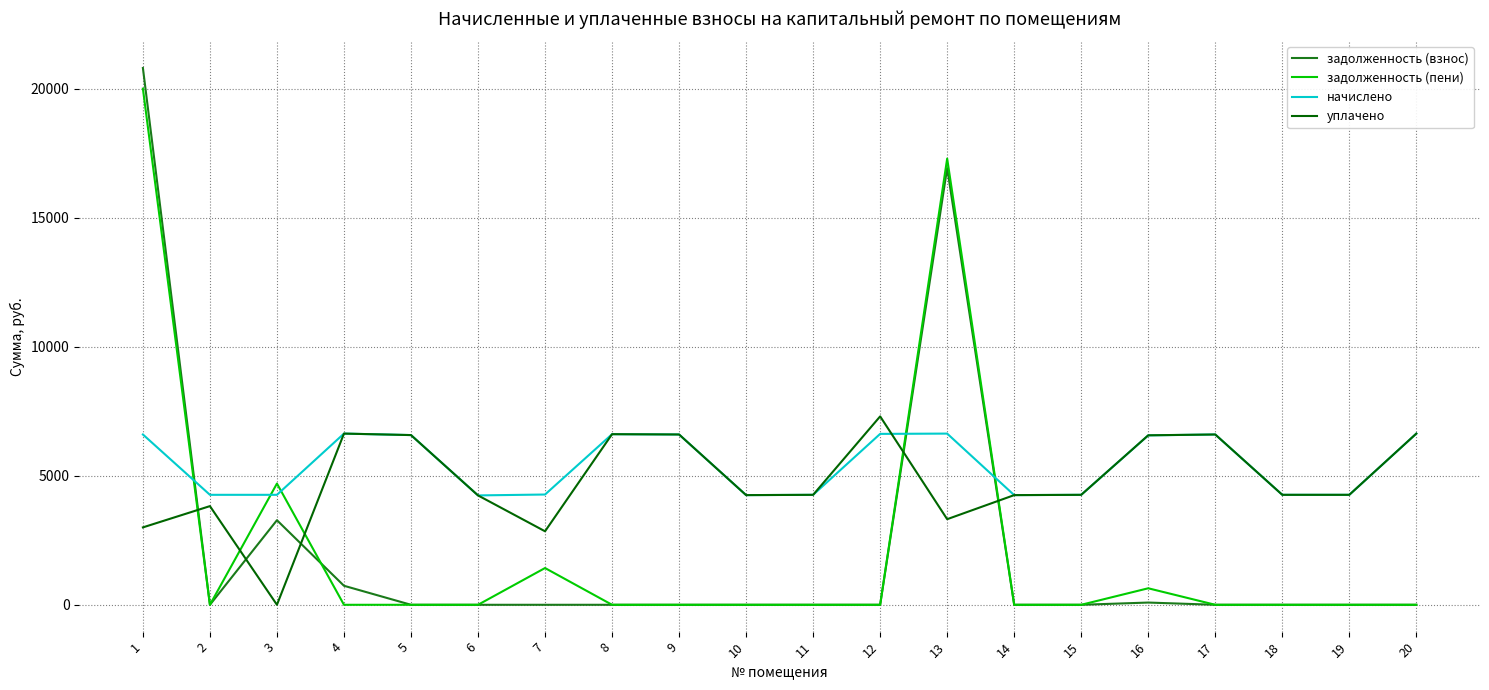

Is it true that задолженность (взнос) equals 0.0 at 20?

True